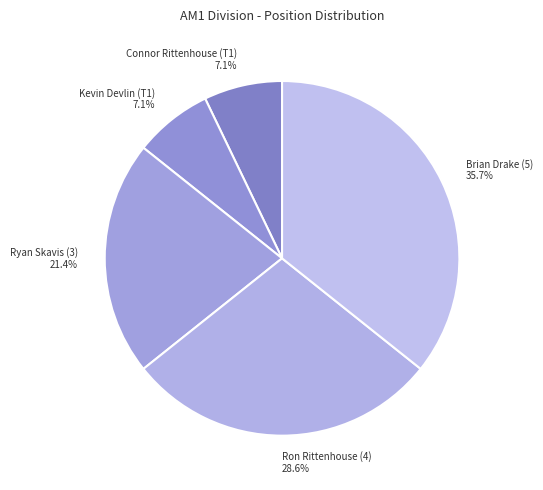

How many slices are in this pie chart?

5